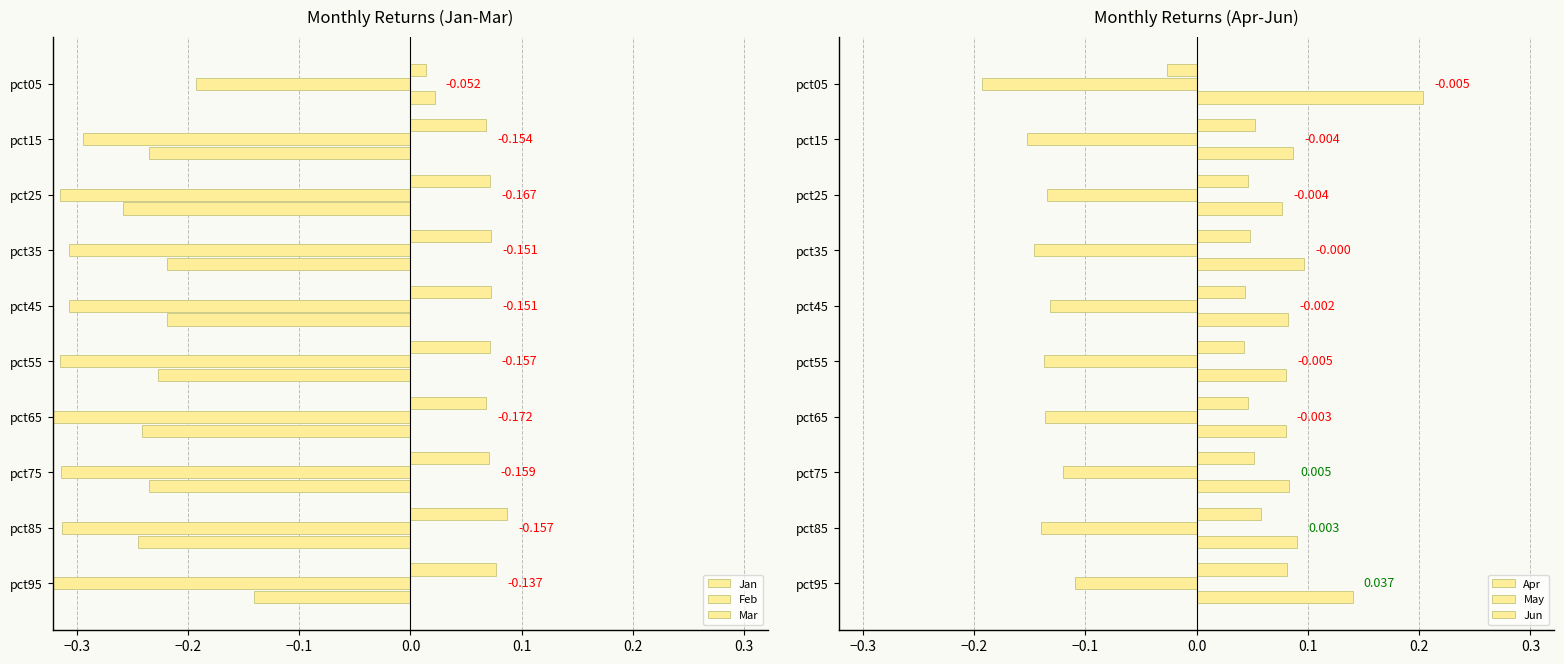

At which label is May closest to 0?

pct95